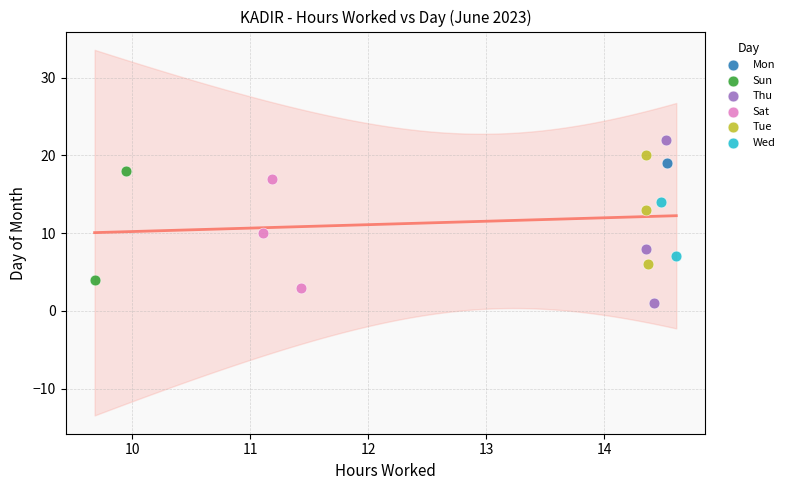

What are all the series names shown in the legend?

Tue, Sun, Sat, Wed, Mon, Thu